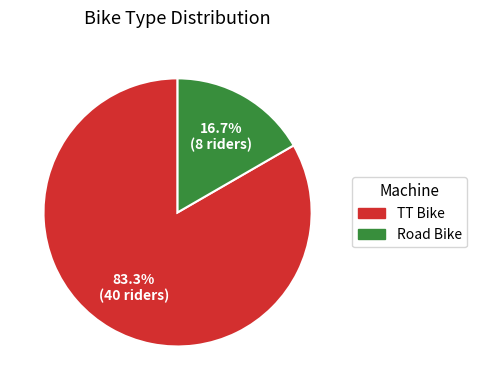

Is it true that Road Bike is 17% of the pie?

True